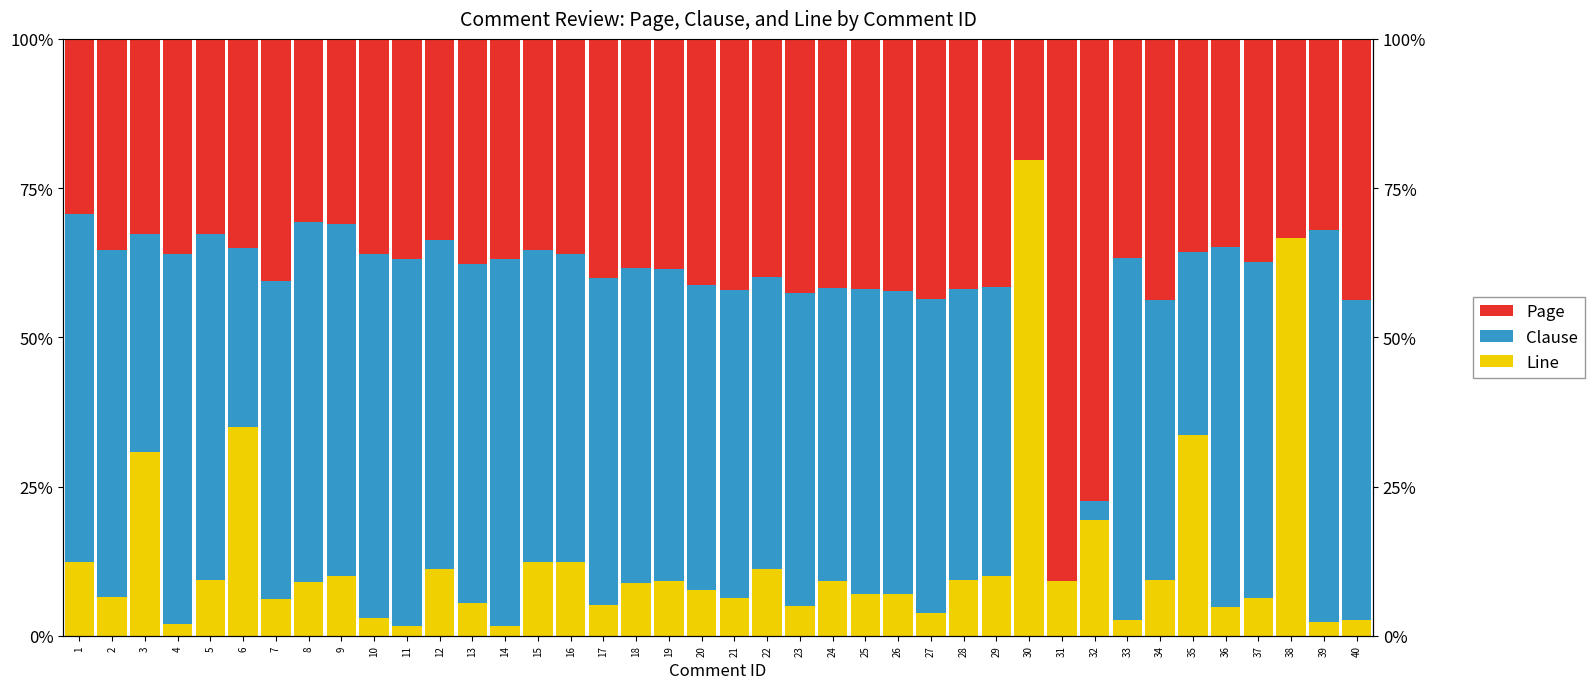

Between 37 and 31, which is larger?

31